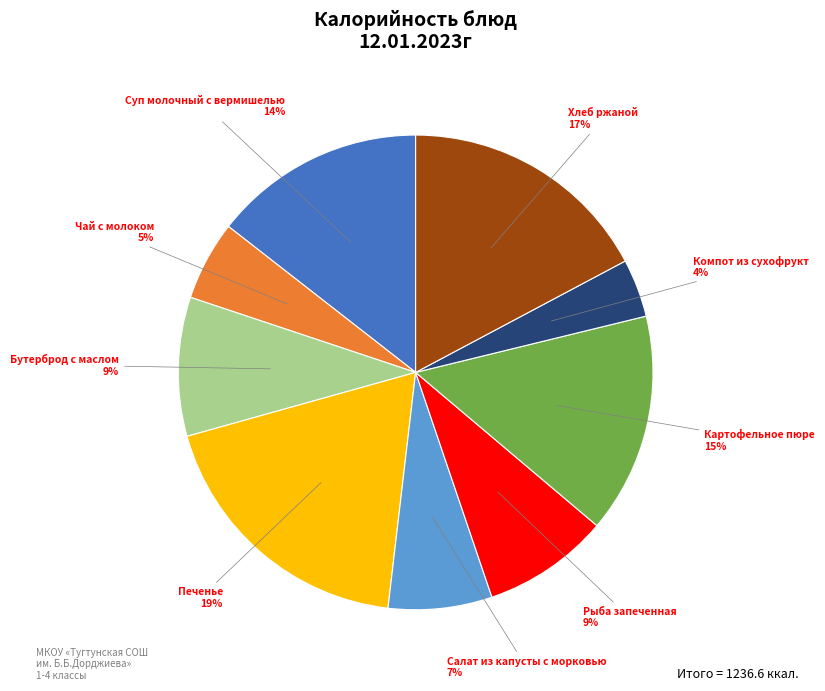

Which has a higher value, Суп молочный с вермишелью or Чай с молоком?

Суп молочный с вермишелью